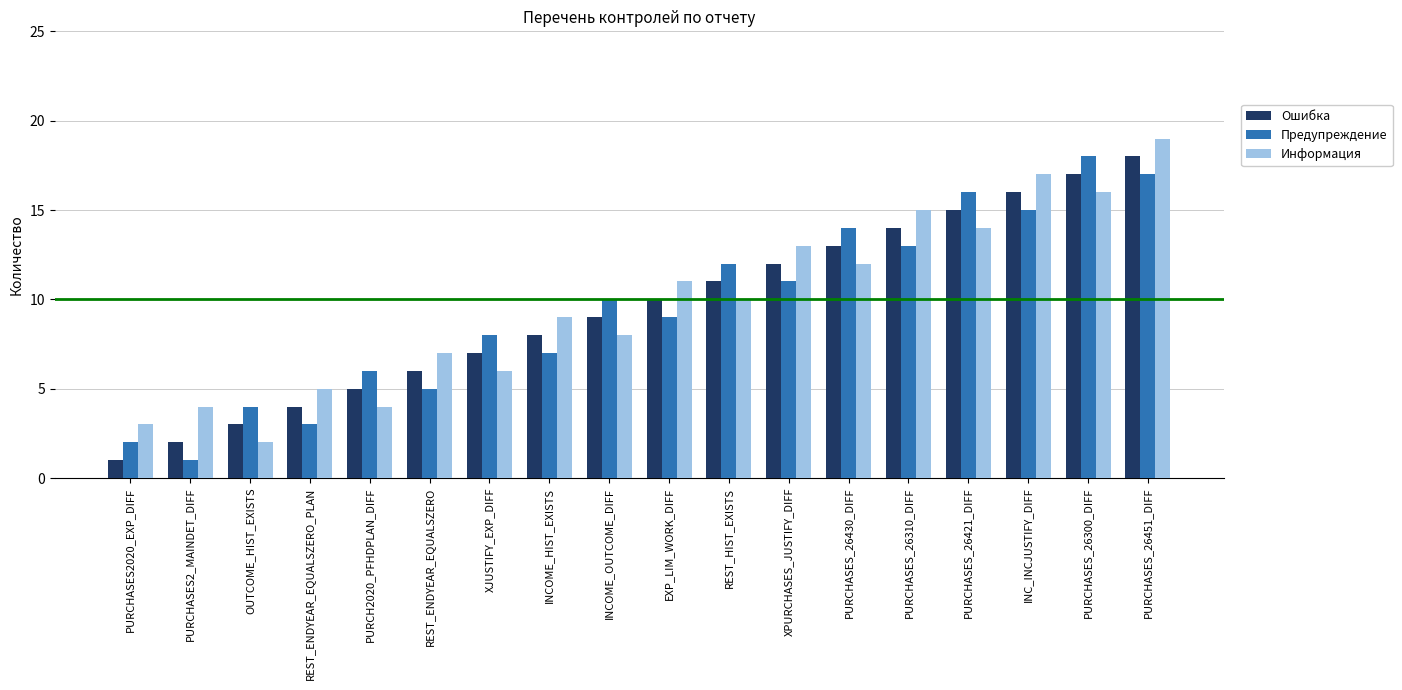

At PURCHASES2_MAINDET_DIFF, list the series in order from largest to smallest.

Информация, Ошибка, Предупреждение